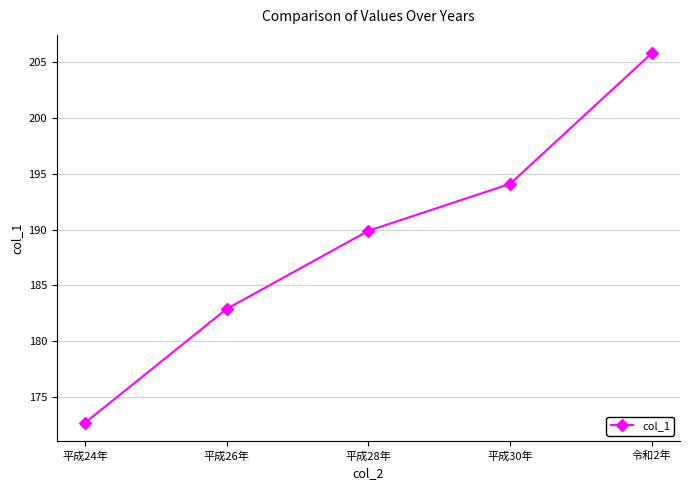

The chart shows a value of 205.8 at 令和2年. True or false?

True